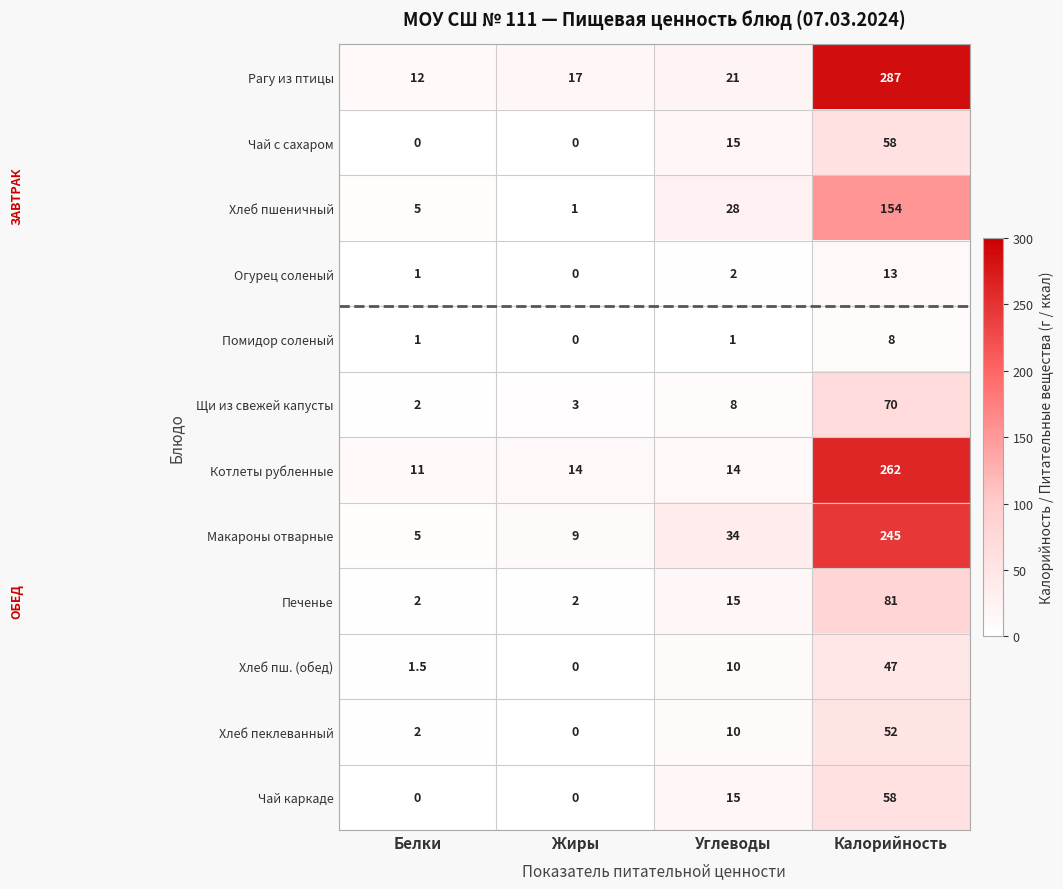

Which category has the lowest value in the Макароны отварные series?

Белки